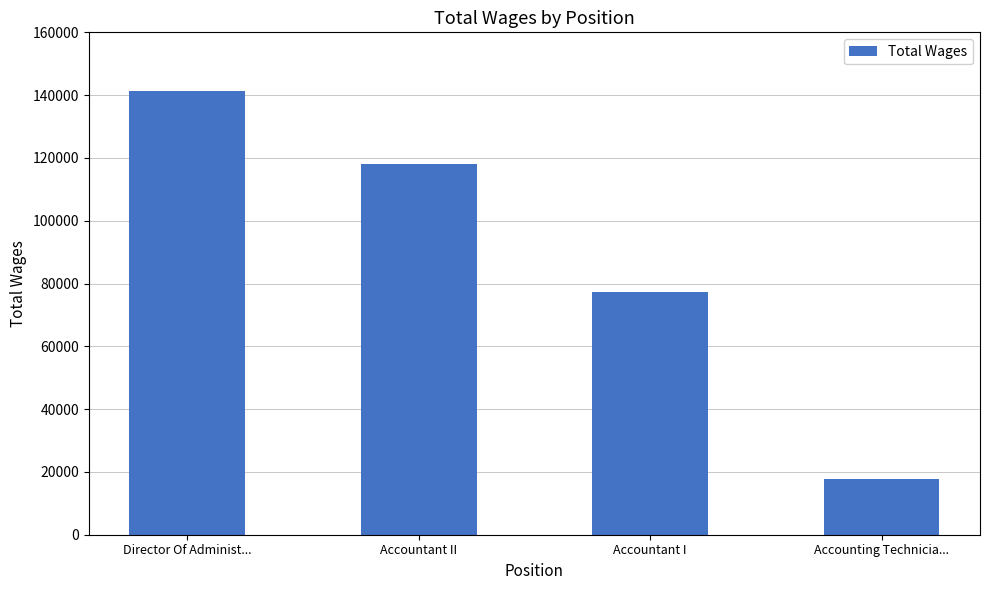

Reading right to left, what are all the values shown in this chart?

Accounting Technicia...=17793	Accountant I=77260	Accountant II=118221	Director Of Administ...=141272